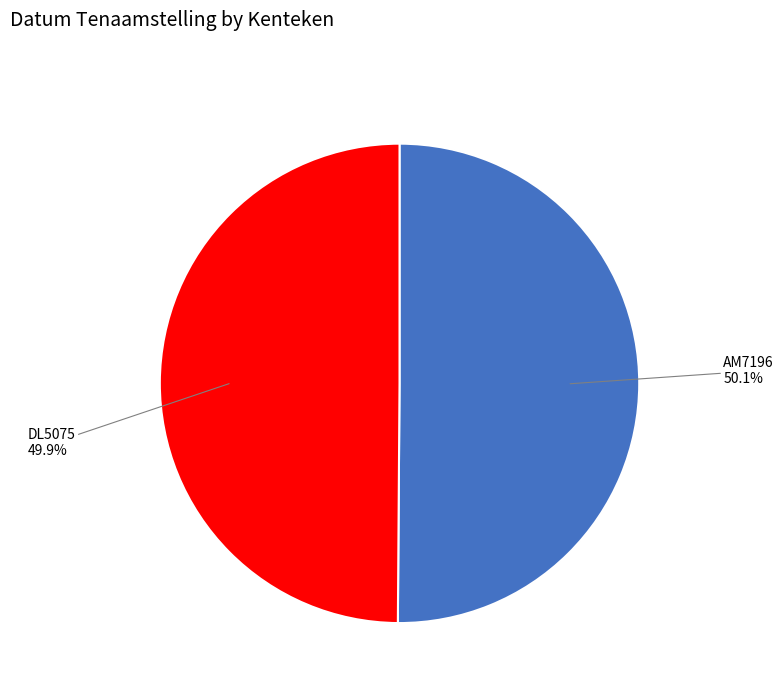

Is there any slice that represents more than half of the pie?

Yes